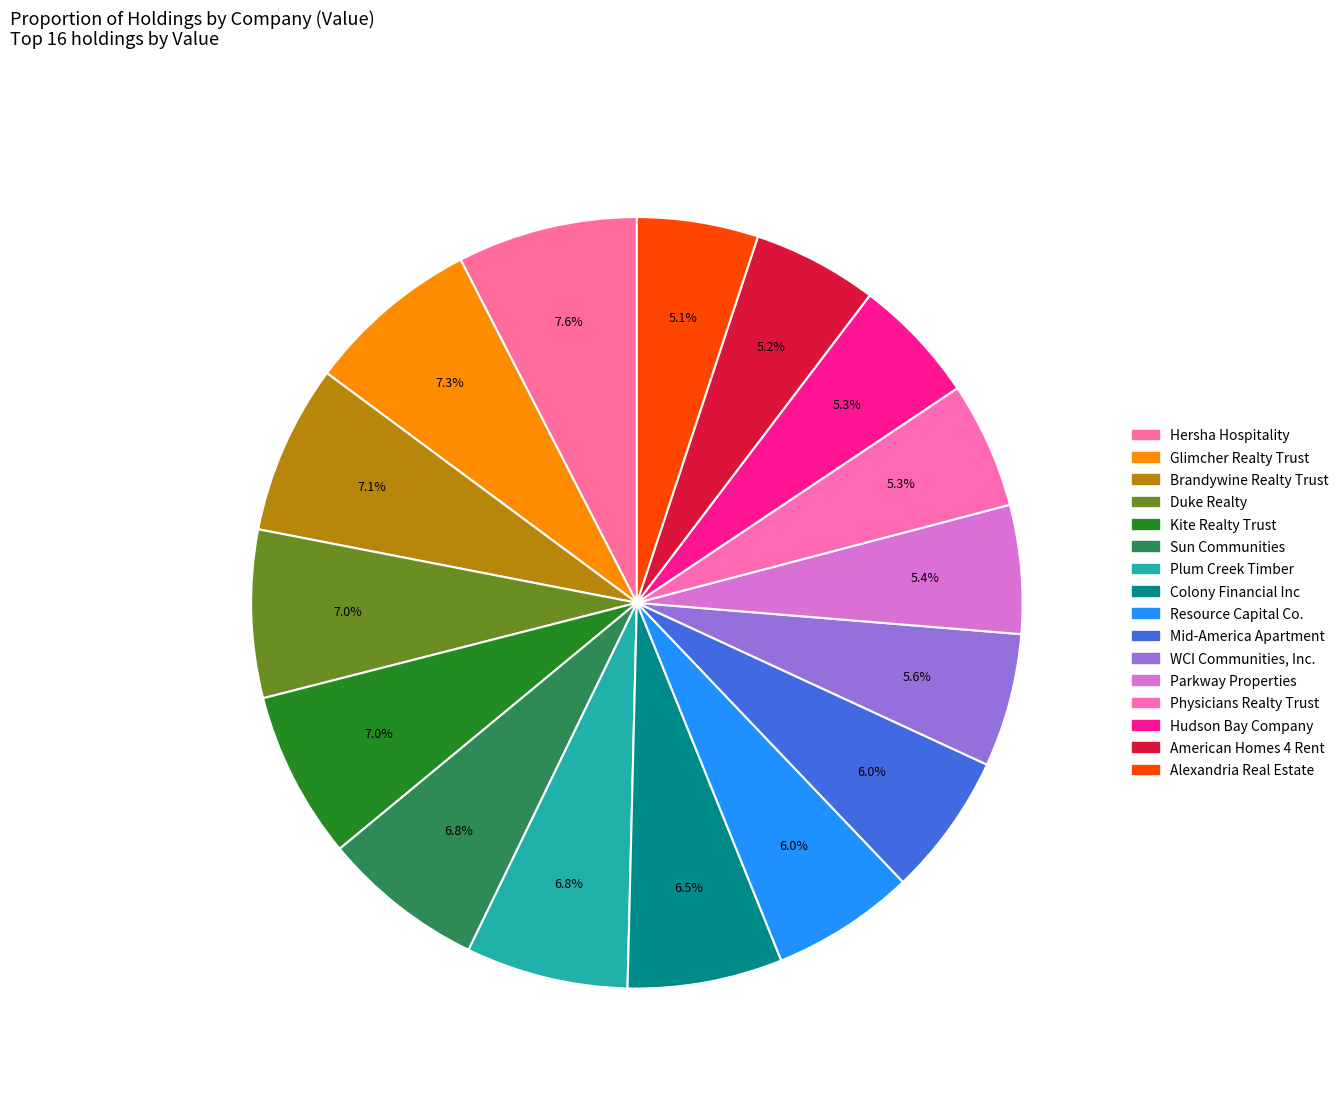

Approximately how many times larger is the value at Kite Realty Trust compared to Glimcher Realty Trust?

1.0